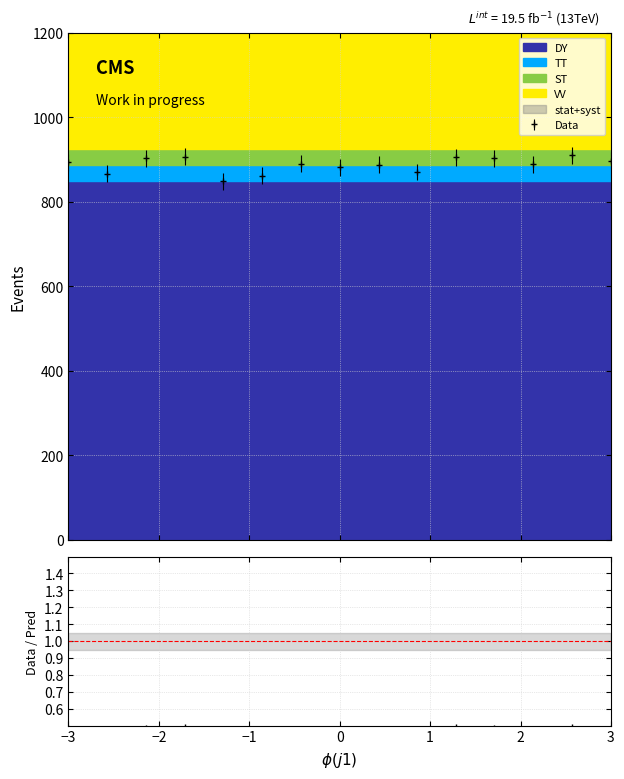

What is the value of the Data point at the 1st from the left?

893.3